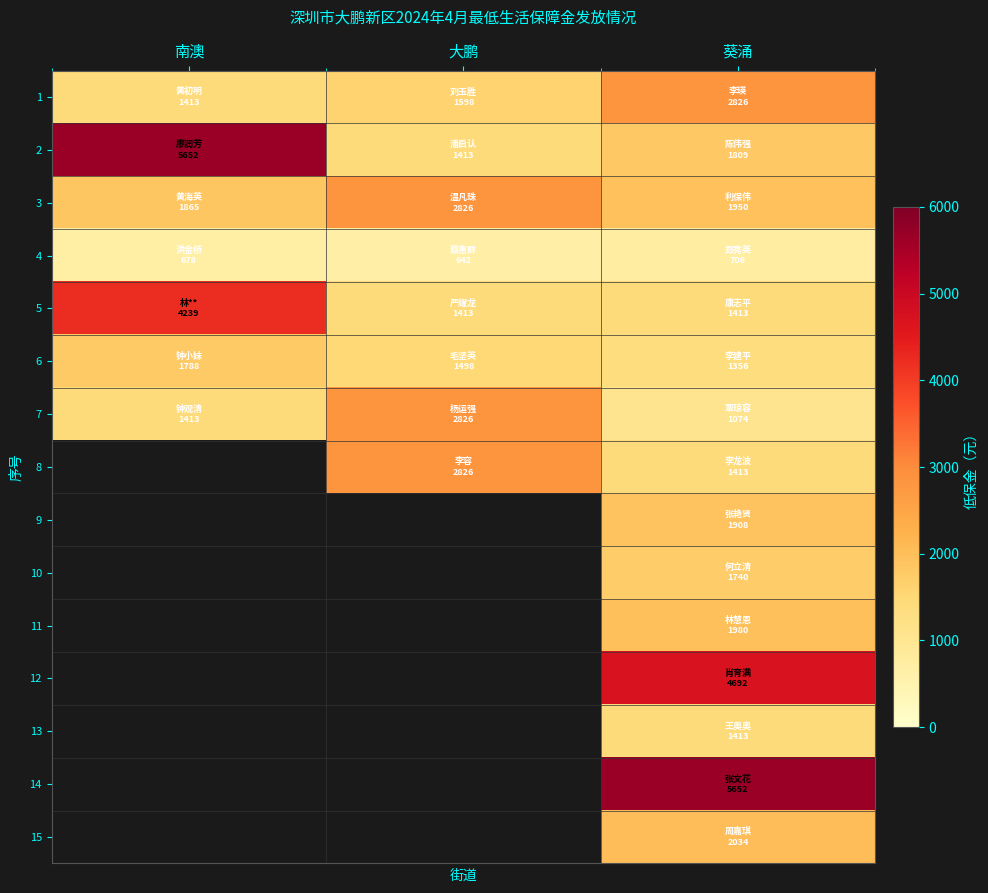

How many values in the 3 series are below 1950?

1